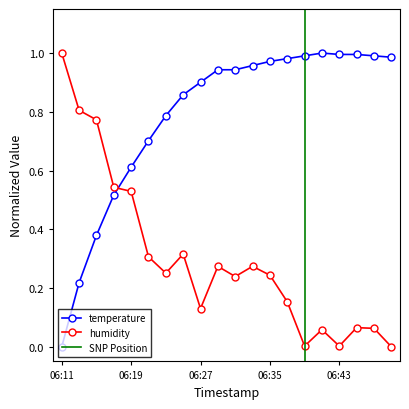

Reading left to right, what are all the values shown in this chart?

temperature: 06:11=0.0	06:13=0.2	06:15=0.4	06:17=0.5	06:19=0.6	06:21=0.7	06:23=0.8	06:25=0.9	06:27=0.9	06:29=0.9	06:31=0.9	06:33=1.0	06:35=1.0	06:37=1.0	06:39=1.0	06:41=1.0	06:43=1.0	06:45=1.0	06:47=1.0	06:49=1.0
humidity: 06:11=1.0	06:13=0.8	06:15=0.8	06:17=0.5	06:19=0.5	06:21=0.3	06:23=0.3	06:25=0.3	06:27=0.1	06:29=0.3	06:31=0.2	06:33=0.3	06:35=0.2	06:37=0.2	06:39=0.0	06:41=0.1	06:43=0.0	06:45=0.1	06:47=0.1	06:49=0.0